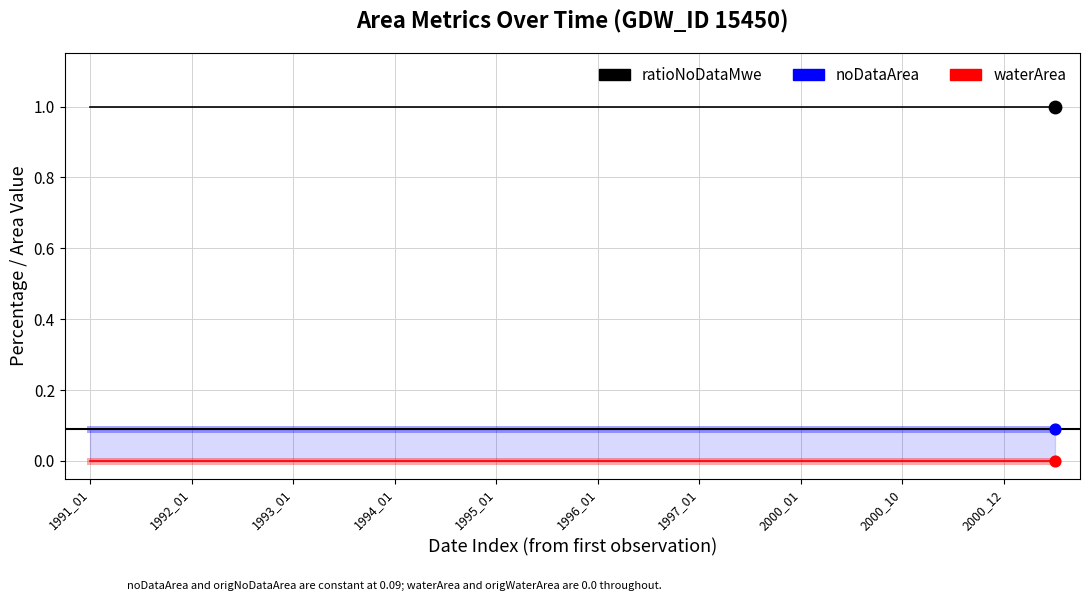

At how many categories does at least one series exceed 0?

20